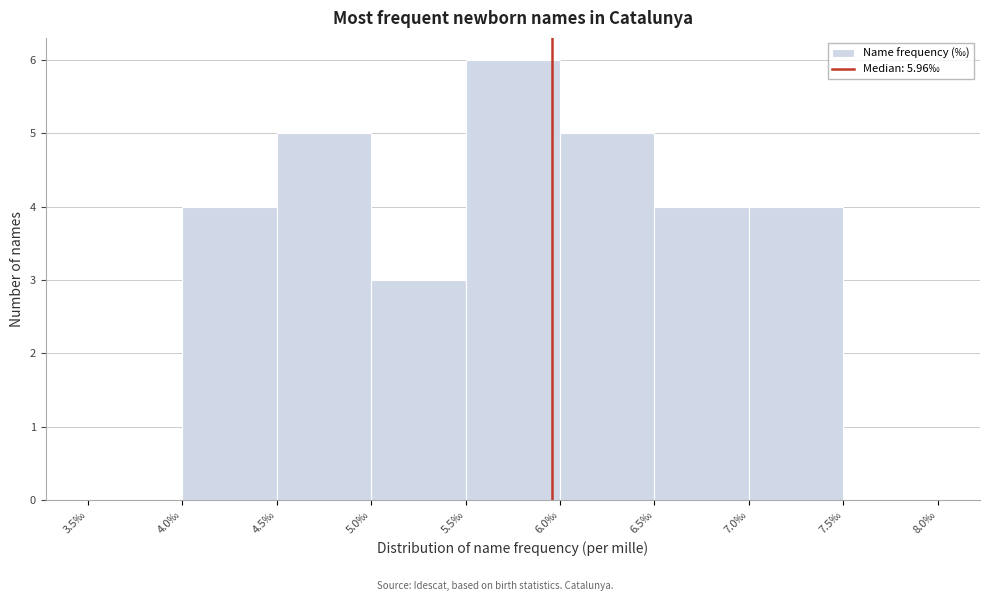

Reading left to right, transcribe this chart: for each bar, give the range it covers on the x-axis and its height. The values are not printed on the chart, so give them approximately, as read against the axis.

3.5 to 4.0: 0
4.0 to 4.5: 4
4.5 to 5.0: 5
5.0 to 5.5: 3
5.5 to 6.0: 6
6.0 to 6.5: 5
6.5 to 7.0: 4
7.0 to 7.5: 4
7.5 to 8.0: 0